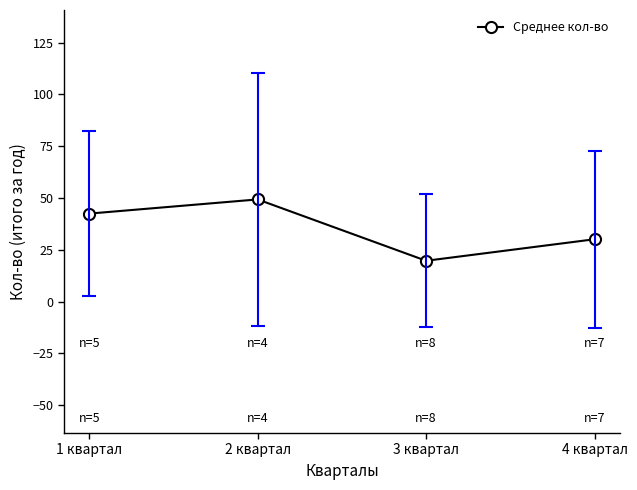

Which label corresponds to the largest value in the chart?

2 квартал